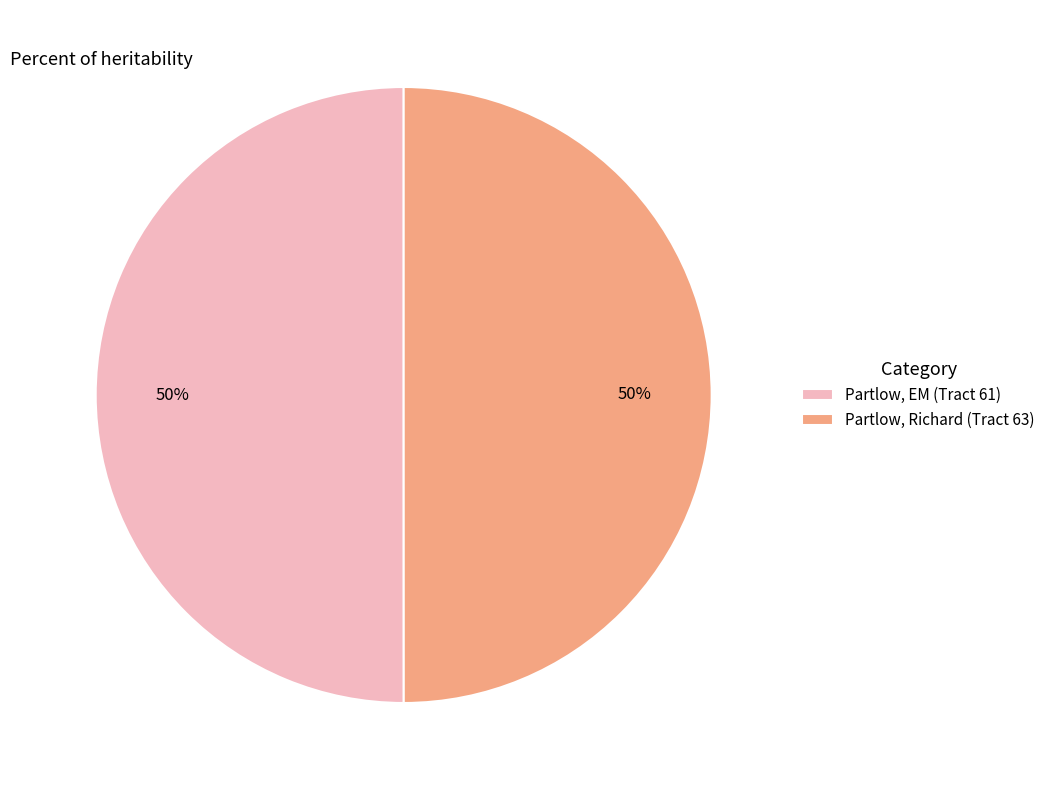

Combined, do Partlow, Richard (Tract 63) and Partlow, EM (Tract 61) account for over 50%?

Yes